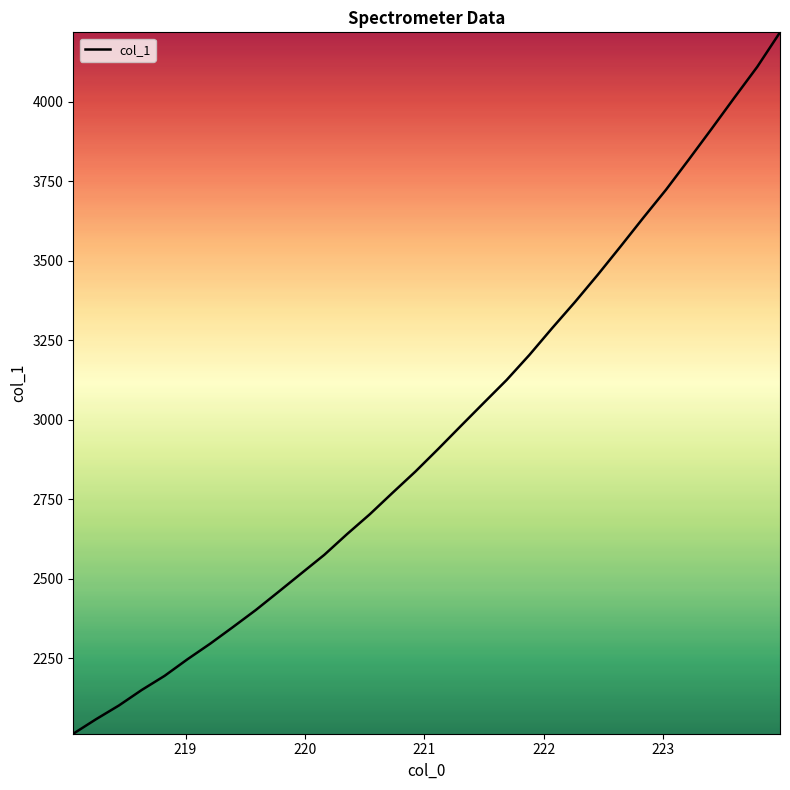

What is the smallest value displayed?

2013.1